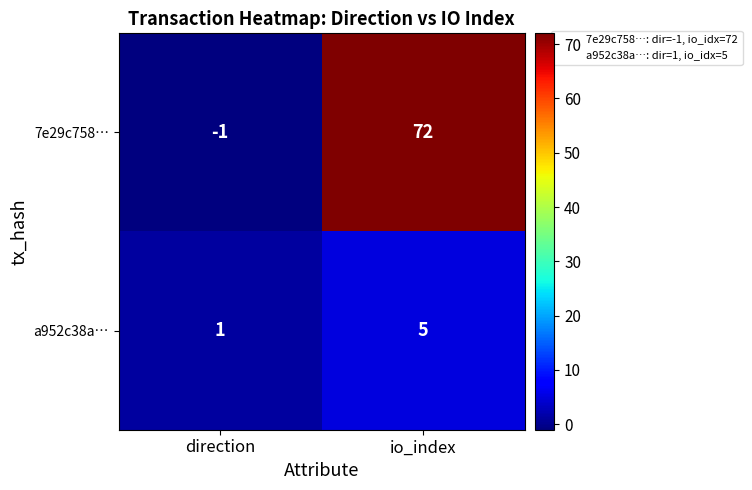

What is the average value of the a952c38a… series?

3